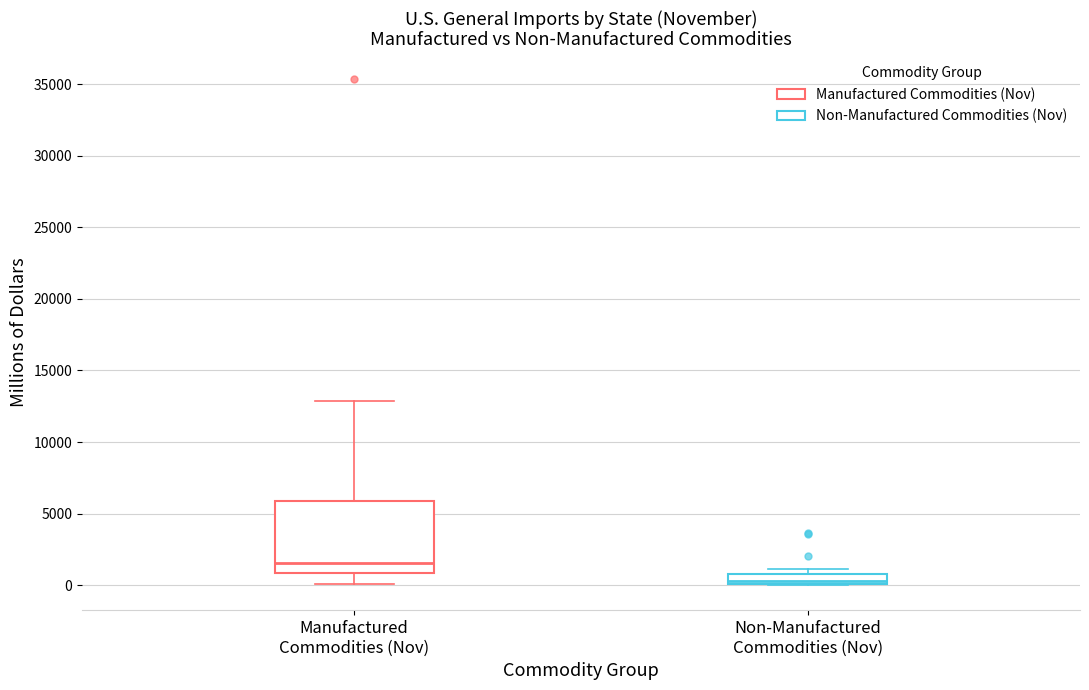

Which box's median line is the lowest?

Non-Manufactured Commodities (Nov)